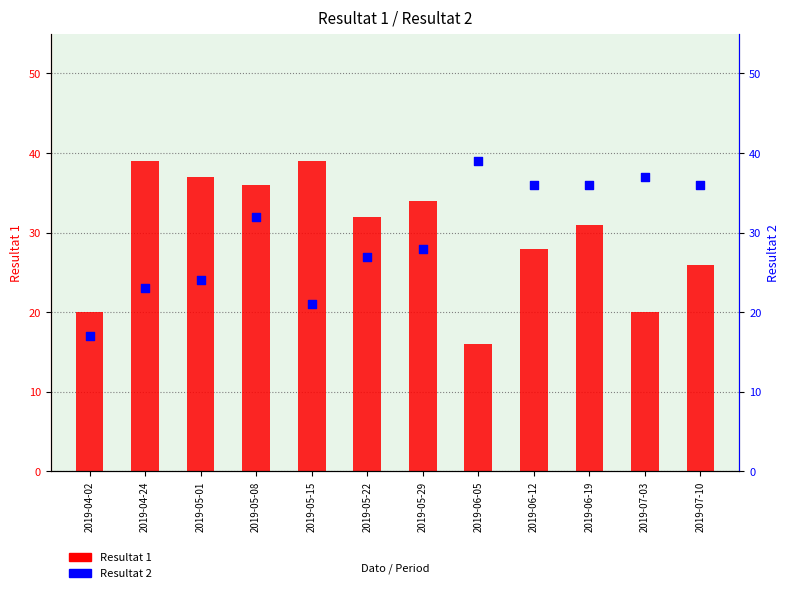

Which series contains the lowest Y value?

Resultat 1